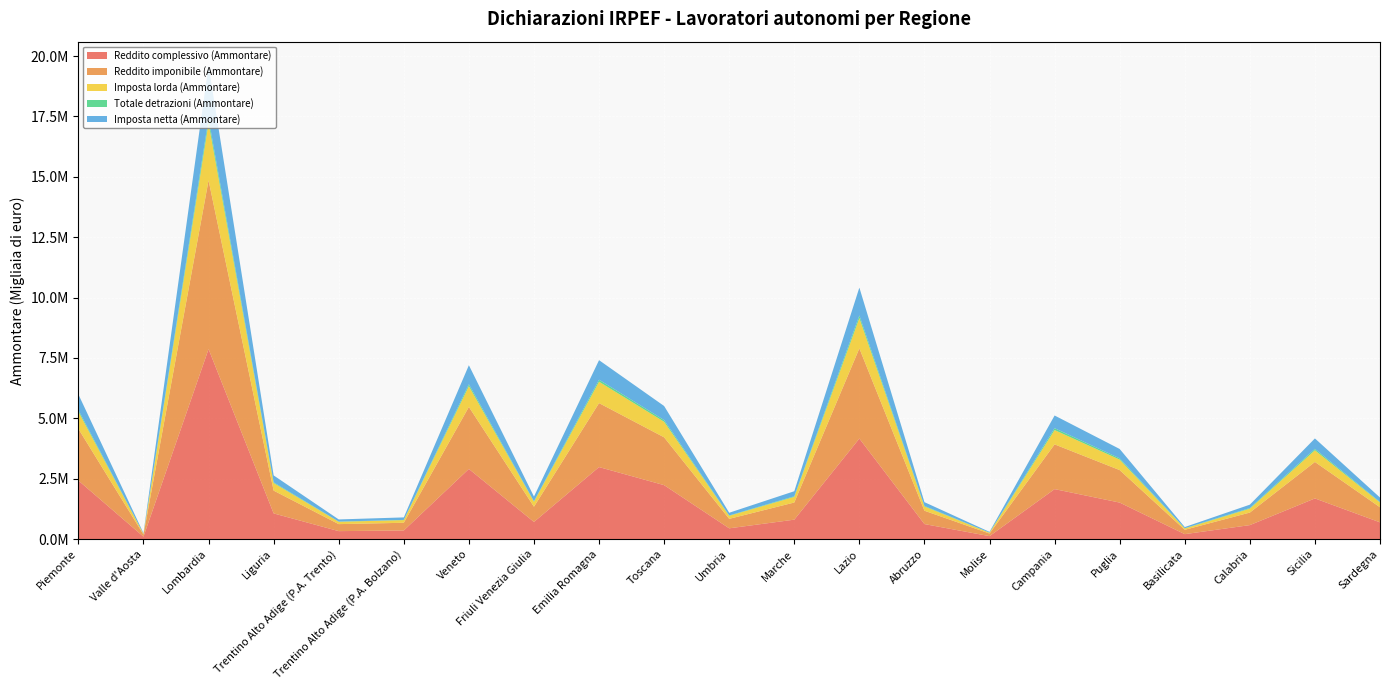

Reading left to right, list all the values displayed in this chart.

Reddito complessivo (Ammontare): Piemonte=2423543	Valle d'Aosta=100136	Lombardia=7865871	Liguria=1062899	Trentino Alto Adige (P.A. Trento)=329102	Trentino Alto Adige (P.A. Bolzano)=356818	Veneto=2903787	Friuli Venezia Giulia=709280	Emilia Romagna=2981288	Toscana=2233001	Umbria=445350	Marche=803862	Lazio=4162395	Abruzzo=621120	Molise=121978	Campania=2068849	Puglia=1511247	Basilicata=204107	Calabria=578084	Sicilia=1683201	Sardegna=692689
Reddito imponibile (Ammontare): Piemonte=2140829	Valle d'Aosta=87738	Lombardia=6987503	Liguria=944224	Trentino Alto Adige (P.A. Trento)=290233	Trentino Alto Adige (P.A. Bolzano)=317965	Veneto=2569191	Friuli Venezia Giulia=630325	Emilia Romagna=2648767	Toscana=1980135	Umbria=392577	Marche=710341	Lazio=3733434	Abruzzo=553026	Molise=107625	Campania=1852516	Puglia=1345423	Basilicata=180134	Calabria=519338	Sicilia=1509811	Sardegna=624707
Imposta lorda (Ammontare): Piemonte=710848	Valle d'Aosta=28765	Lombardia=2372588	Liguria=313438	Trentino Alto Adige (P.A. Trento)=96588	Trentino Alto Adige (P.A. Bolzano)=110980	Veneto=859563	Friuli Venezia Giulia=210048	Emilia Romagna=885386	Toscana=645036	Umbria=125418	Marche=232140	Lazio=1253081	Abruzzo=175930	Molise=33972	Campania=592273	Puglia=433514	Basilicata=56226	Calabria=161434	Sicilia=483253	Sardegna=199813
Totale detrazioni (Ammontare): Piemonte=67191	Valle d'Aosta=2819	Lombardia=192692	Liguria=29471	Trentino Alto Adige (P.A. Trento)=9560	Trentino Alto Adige (P.A. Bolzano)=8425	Veneto=78325	Friuli Venezia Giulia=18013	Emilia Romagna=83320	Toscana=68636	Umbria=14470	Marche=25887	Lazio=111893	Abruzzo=22220	Molise=4723	Campania=78349	Puglia=53214	Basilicata=8496	Calabria=25909	Sicilia=58825	Sardegna=21047
Imposta netta (Ammontare): Piemonte=649185	Valle d'Aosta=26172	Lombardia=2195883	Liguria=286268	Trentino Alto Adige (P.A. Trento)=87684	Trentino Alto Adige (P.A. Bolzano)=103242	Veneto=787978	Friuli Venezia Giulia=193630	Emilia Romagna=809226	Toscana=583170	Umbria=112528	Marche=209011	Lazio=1152592	Abruzzo=156425	Molise=29937	Campania=524729	Puglia=387364	Basilicata=48995	Calabria=139865	Sicilia=432277	Sardegna=181259